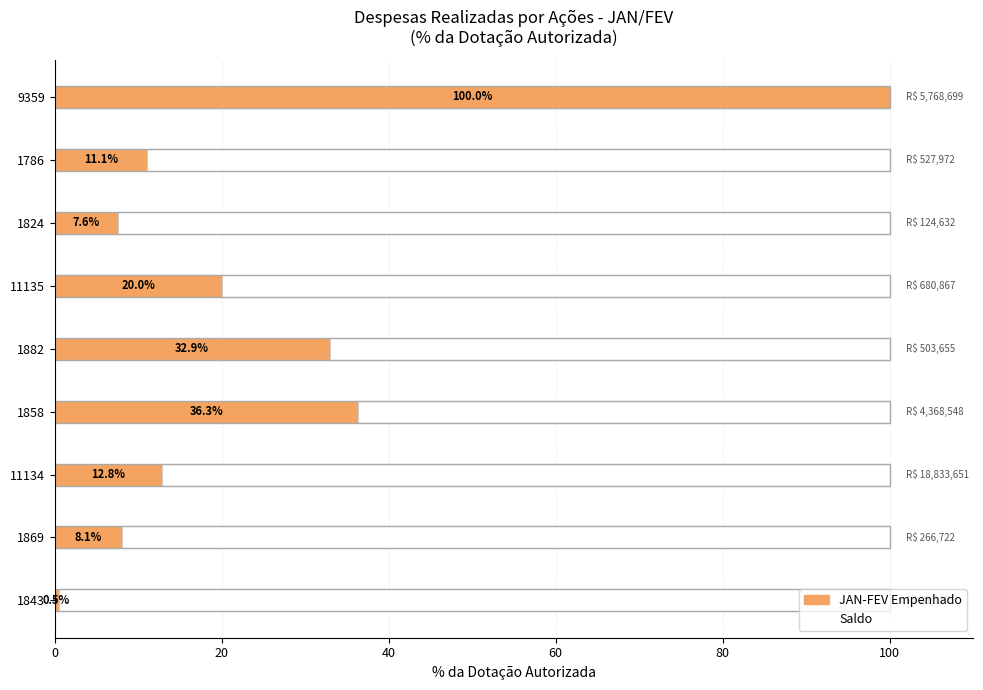

What is the difference between the maximum and second lowest values in the Saldo (%) series?

35.9